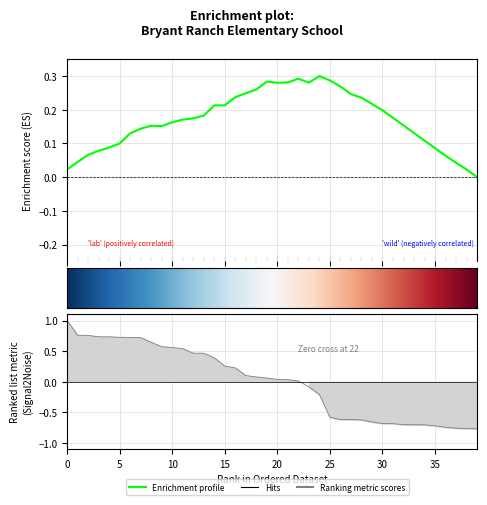

How many values are below zero?

17